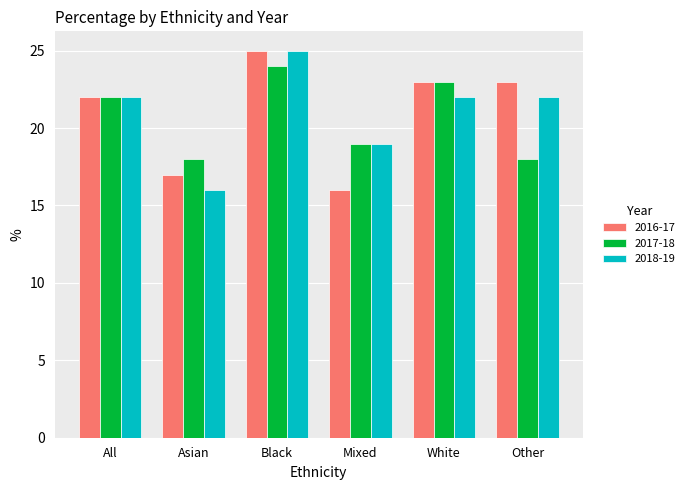

What is the value of the 2016-17 bar at the 4th from the left?

16